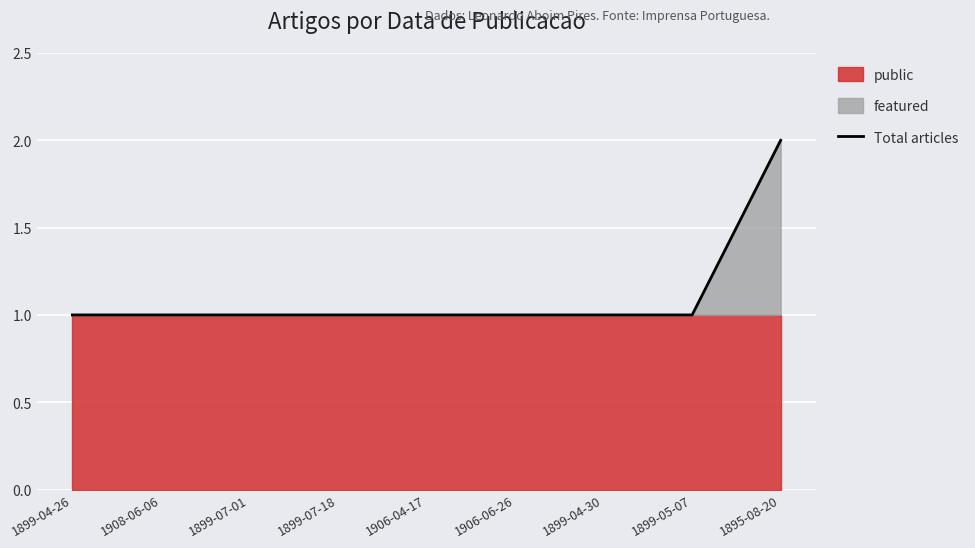

What is the sum of all values?

10